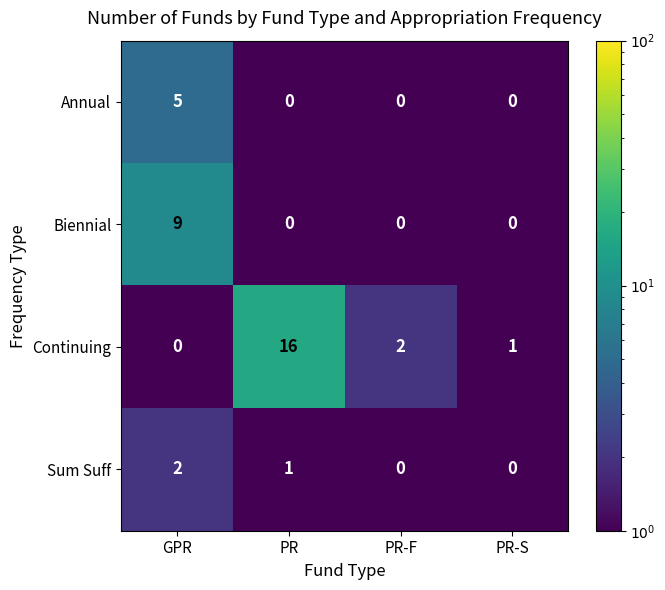

Reading left to right, transcribe all the data shown in this chart.

Annual: 5	0	0	0
Biennial: 9	0	0	0
Continuing: 0	16	2	1
Sum Suff: 2	1	0	0